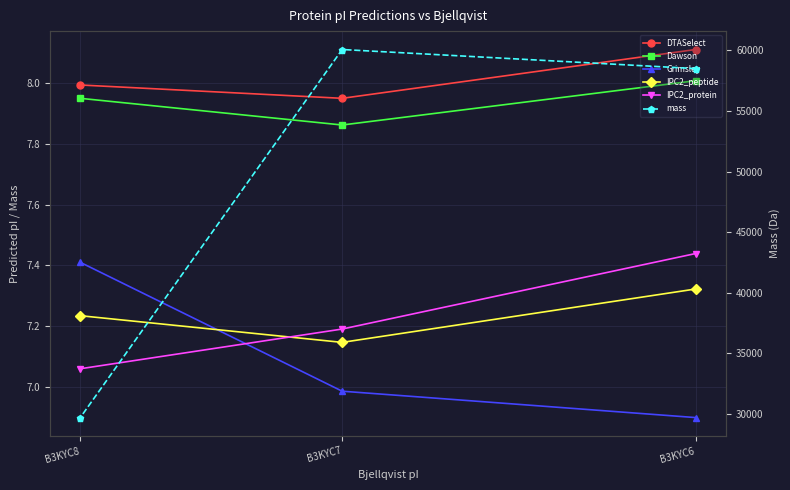

What is the total value across all series at B3KYC8?

29744.2